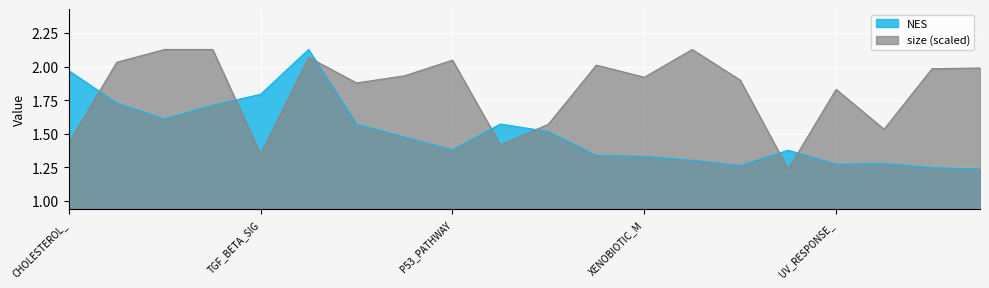

Rank the series by their maximum value, from lowest to highest.

NES, size